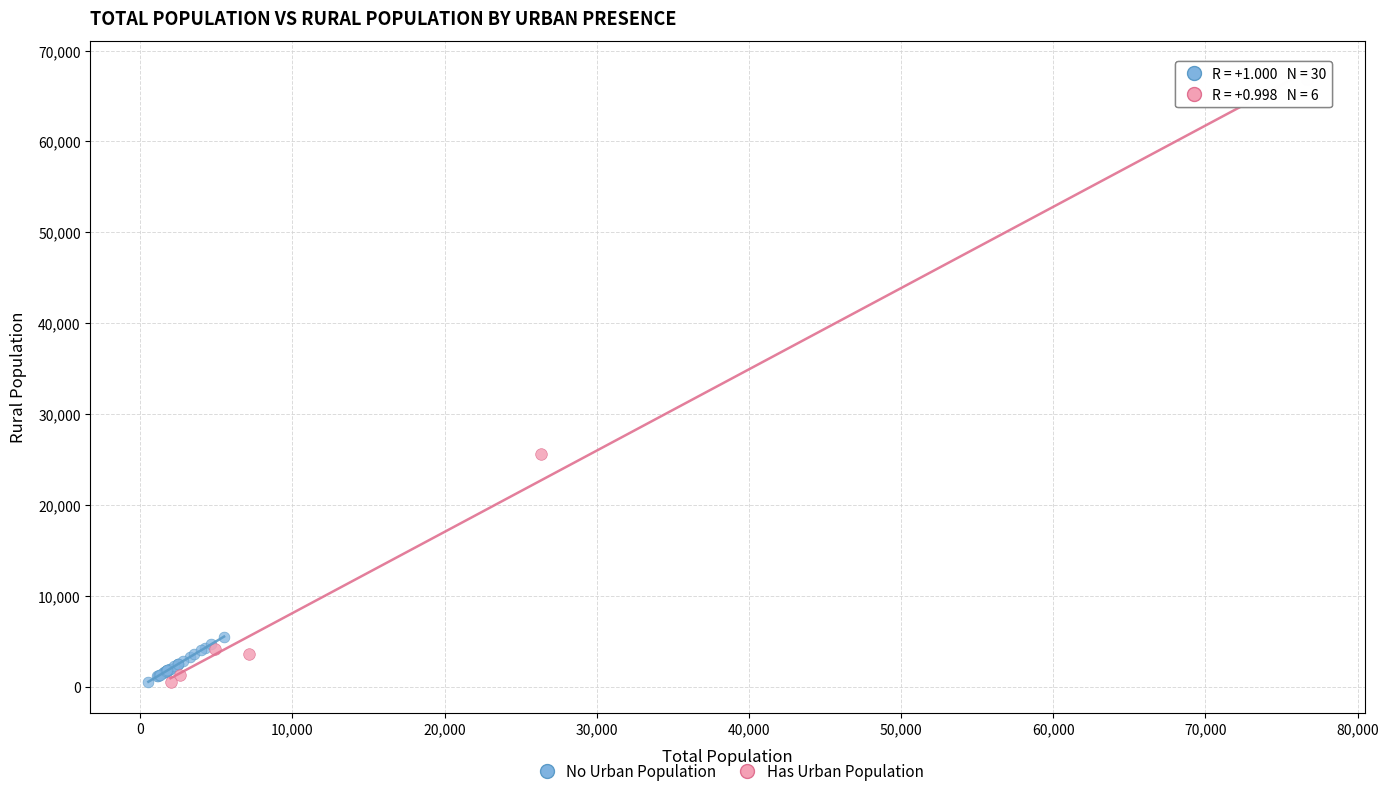

Which series reaches the maximum Y coordinate?

Has Urban Population